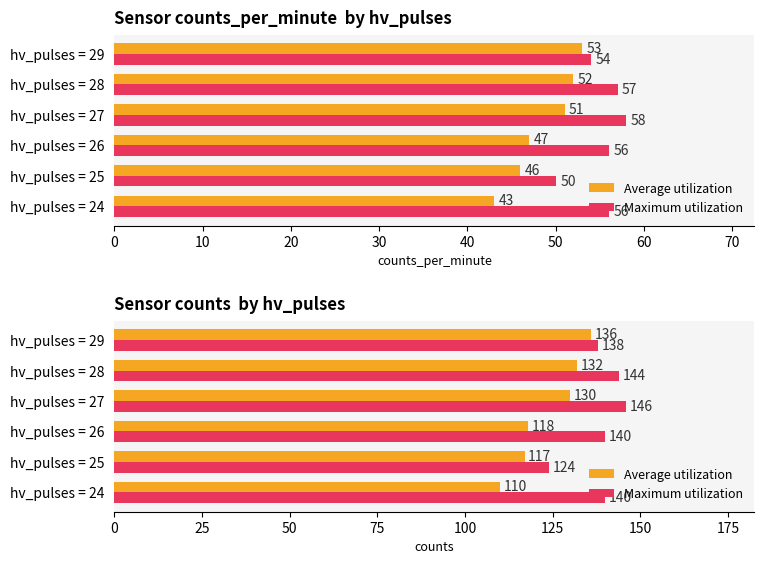

Which series has the largest range (max minus min)?

Average utilization